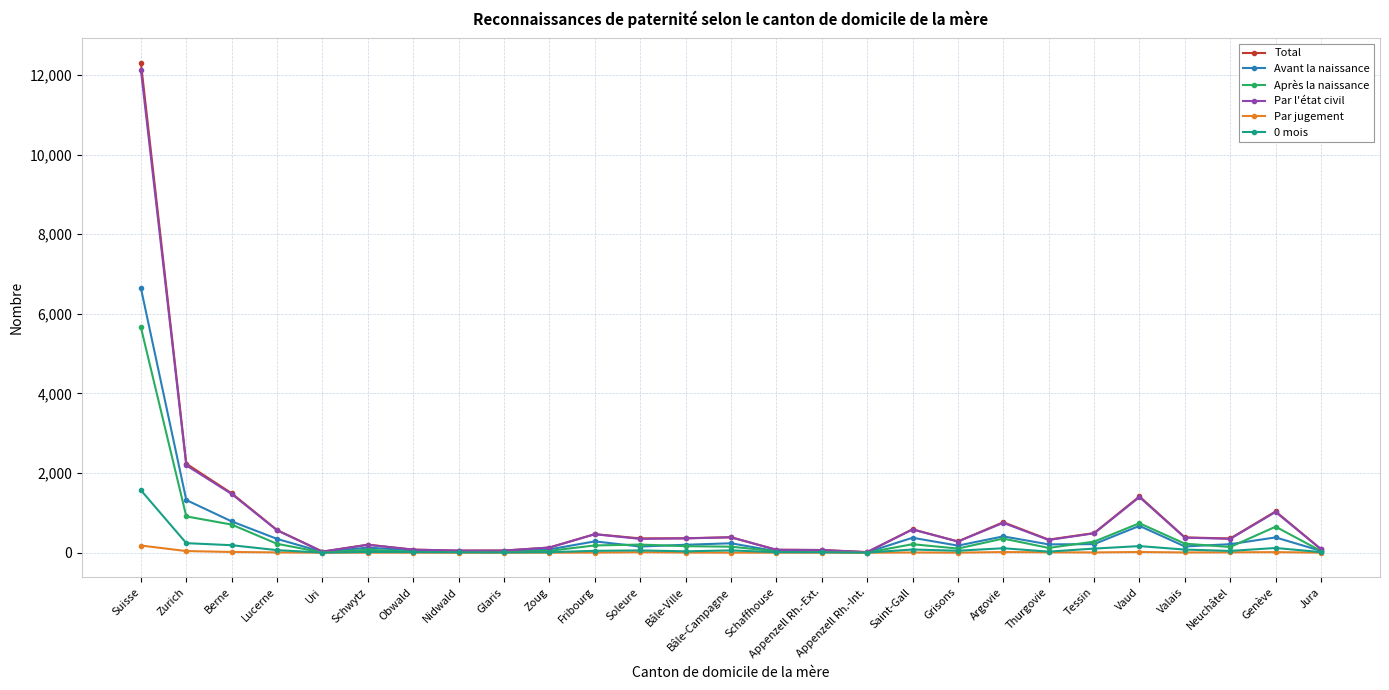

At how many categories does at least one series exceed 9078?

1